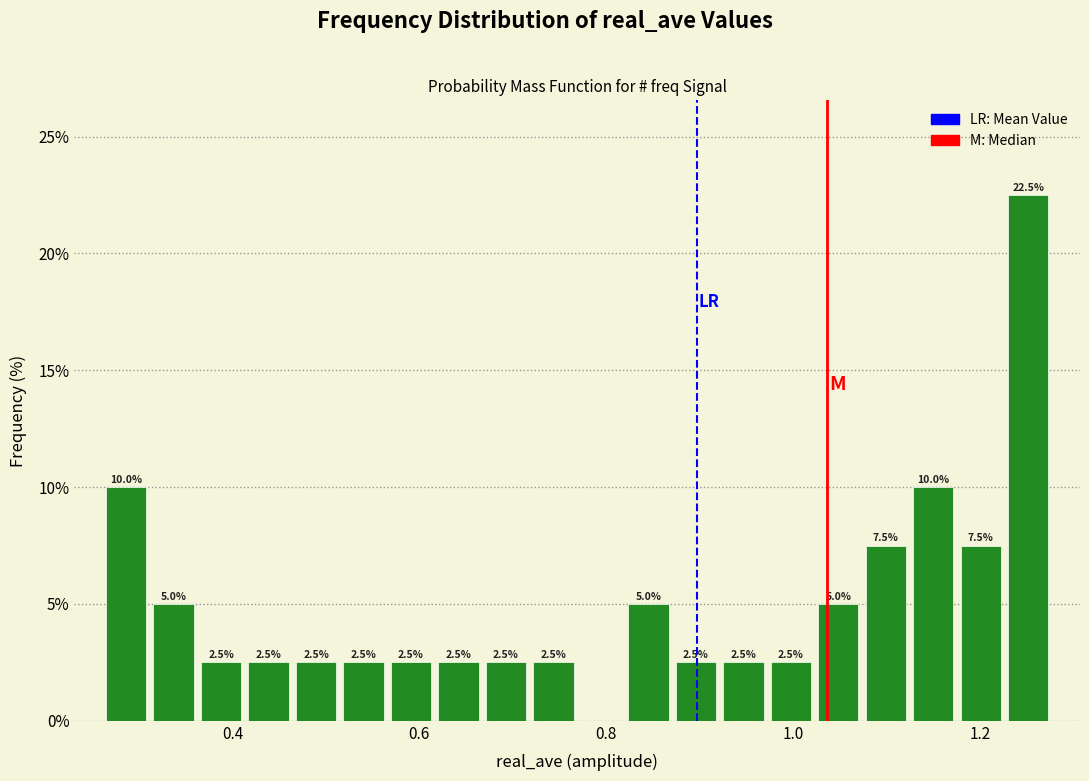

Read against the x-axis, roughly where is the centre of the tallest bar?

1.26